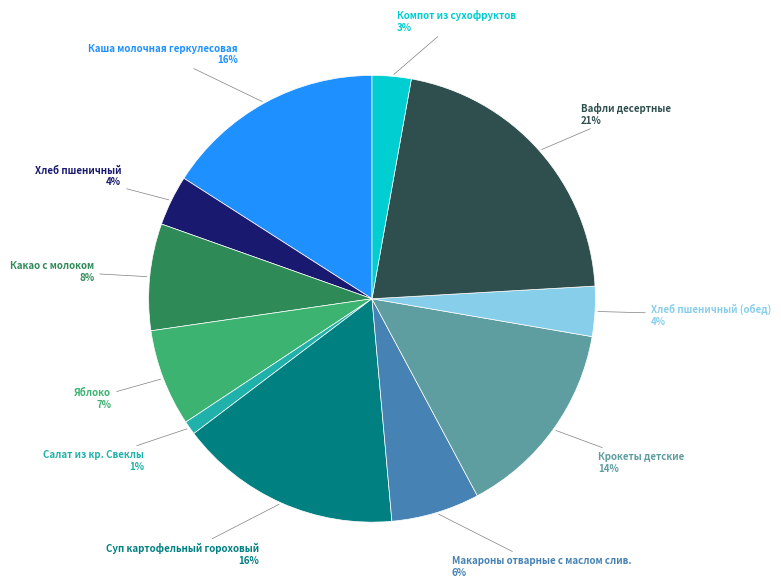

True or false: Салат из кр. Свеклы accounts for 11% of the total.

False